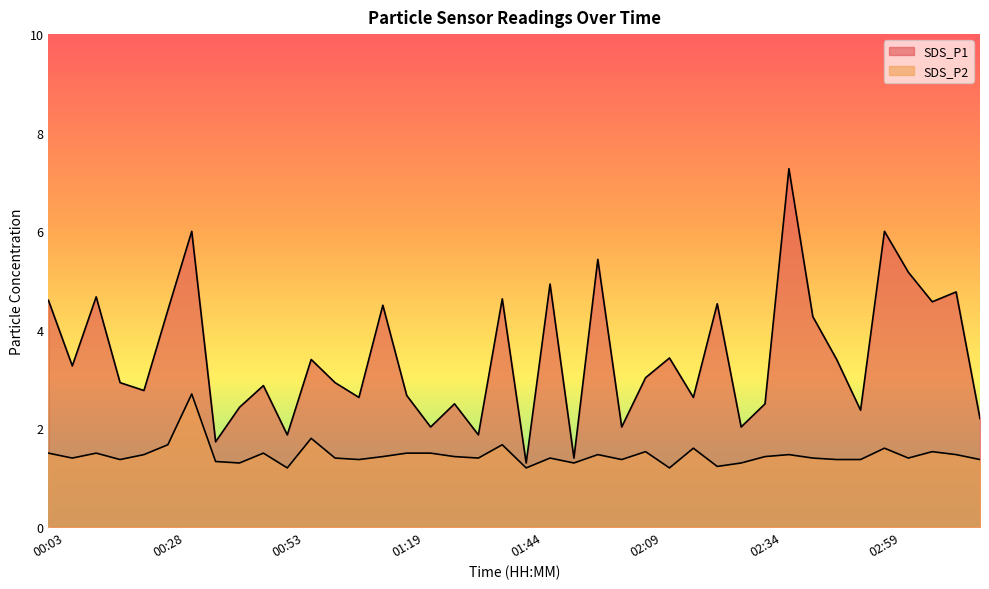

List the series in order of their overall mean, lowest first.

SDS_P2, SDS_P1